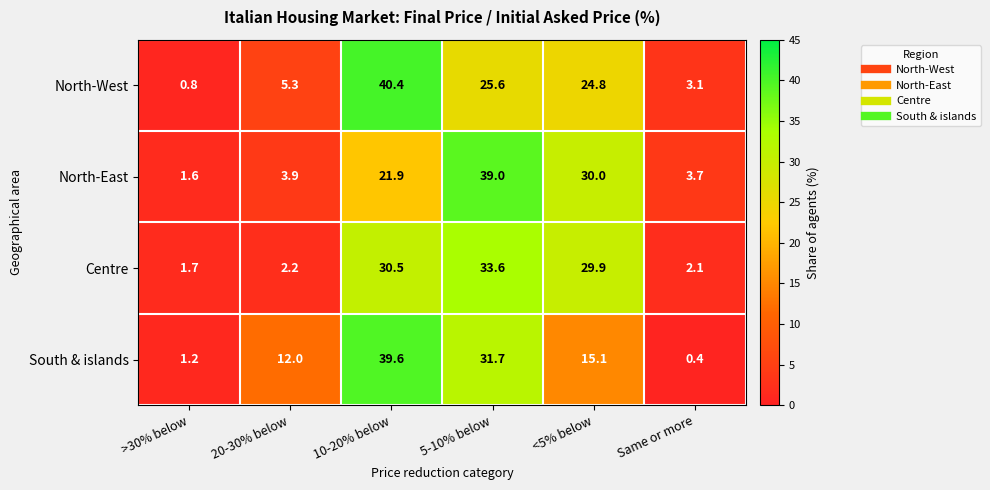

Which series has the largest total across all categories?

North-East